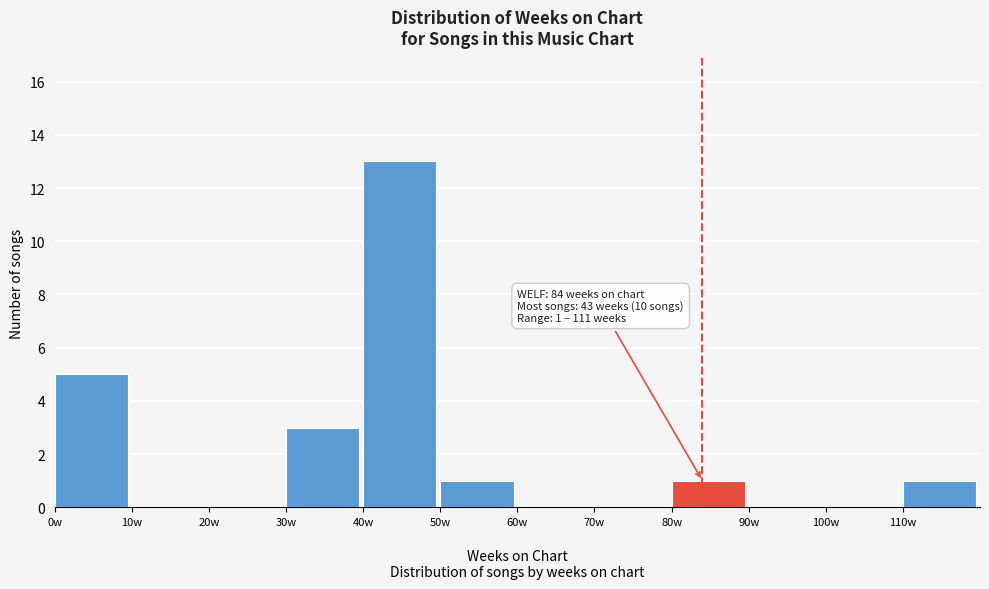

Which range on the x-axis has the tallest bar?

40 to 50